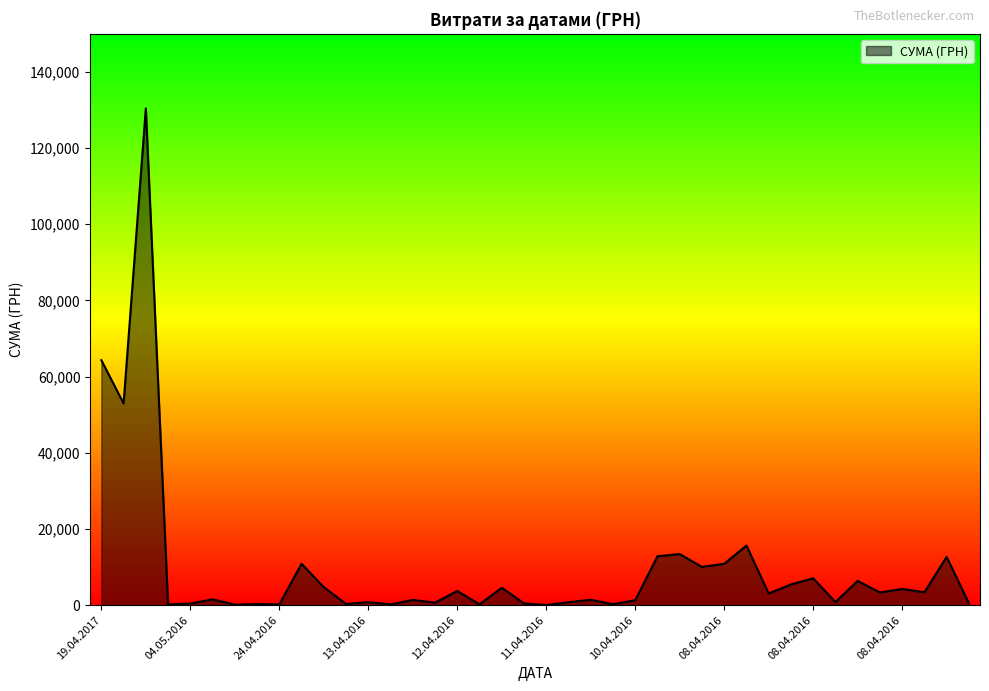

What is the difference between the maximum and minimum values?

130357.3